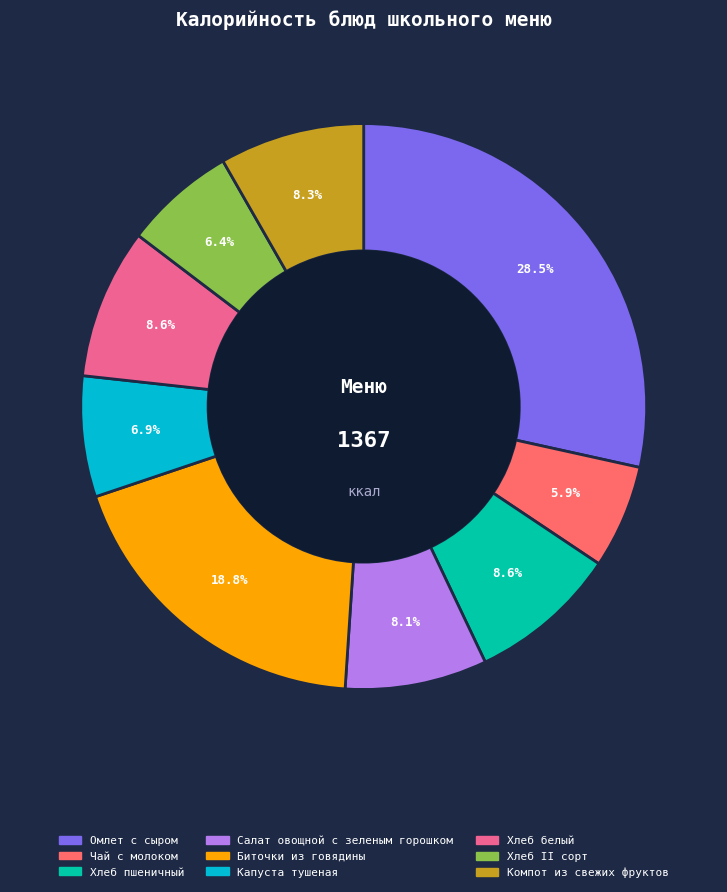

Between Биточки из говядины and Чай с молоком, which is larger?

Биточки из говядины